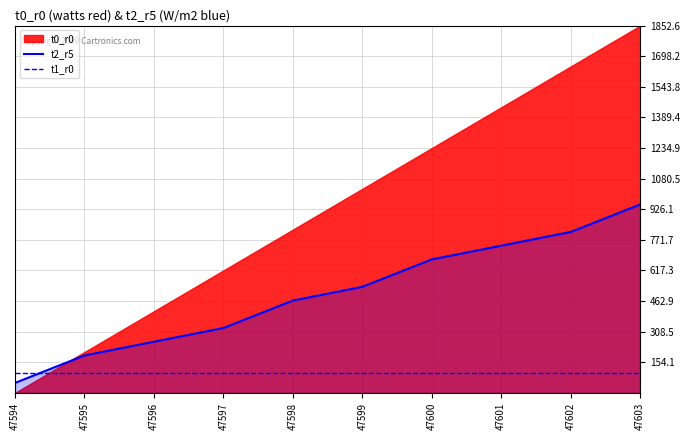

The value of t1_r0 at 47600 is 56.8. True or false?

False